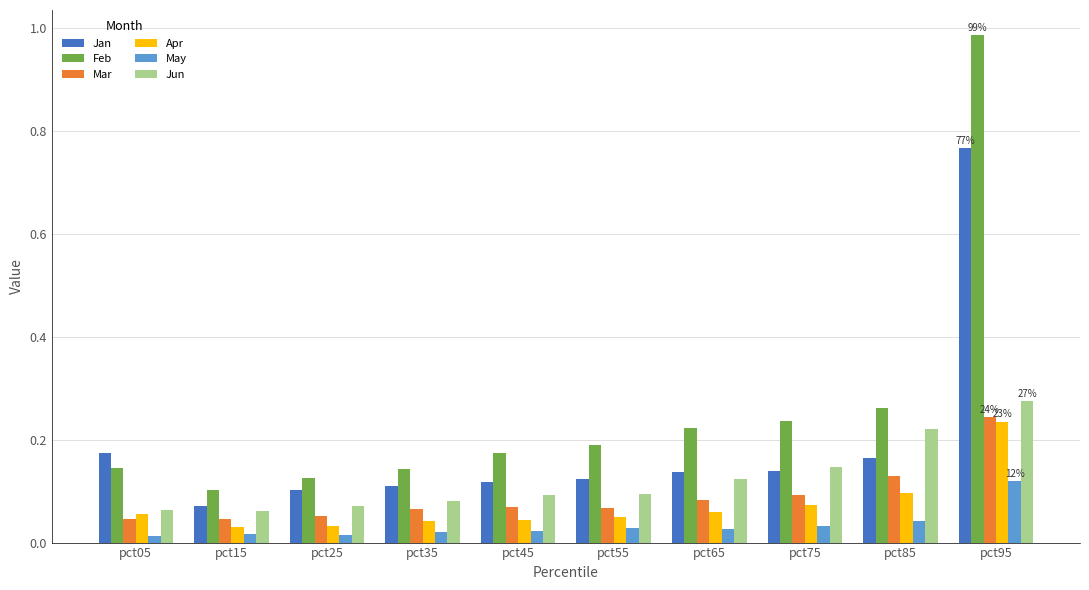

Which category has the highest value in the Feb series?

pct95